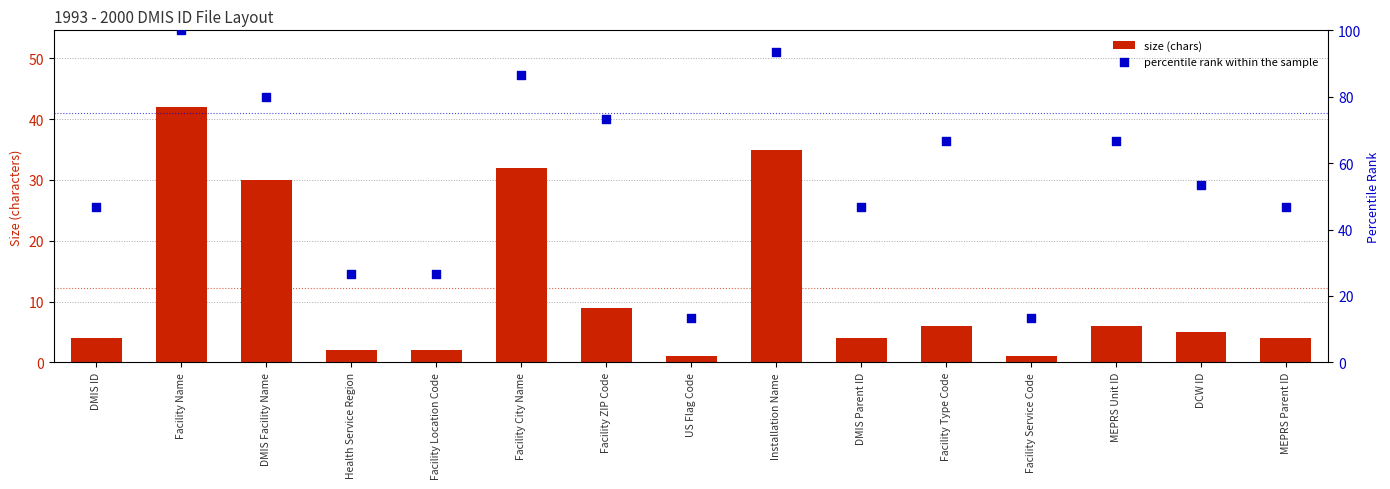

At how many categories does at least one series exceed 26?

13